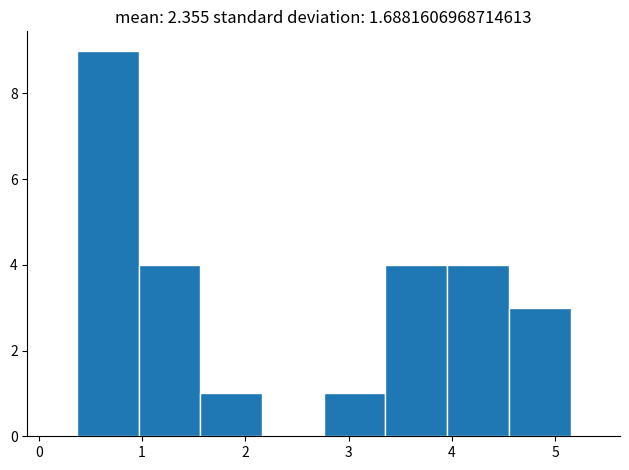

Reading left to right, list every bar in this chart as the range it spans on the x-axis followed by its height. Neither the bar edges nor the heights are printed on the chart, so give them approximately, as read against the axes.

0.4 to 1.0: 9
1.0 to 1.6: 4
1.6 to 2.2: 1
2.2 to 2.8: 0
2.8 to 3.4: 1
3.4 to 4.0: 4
4.0 to 4.6: 4
4.6 to 5.2: 3